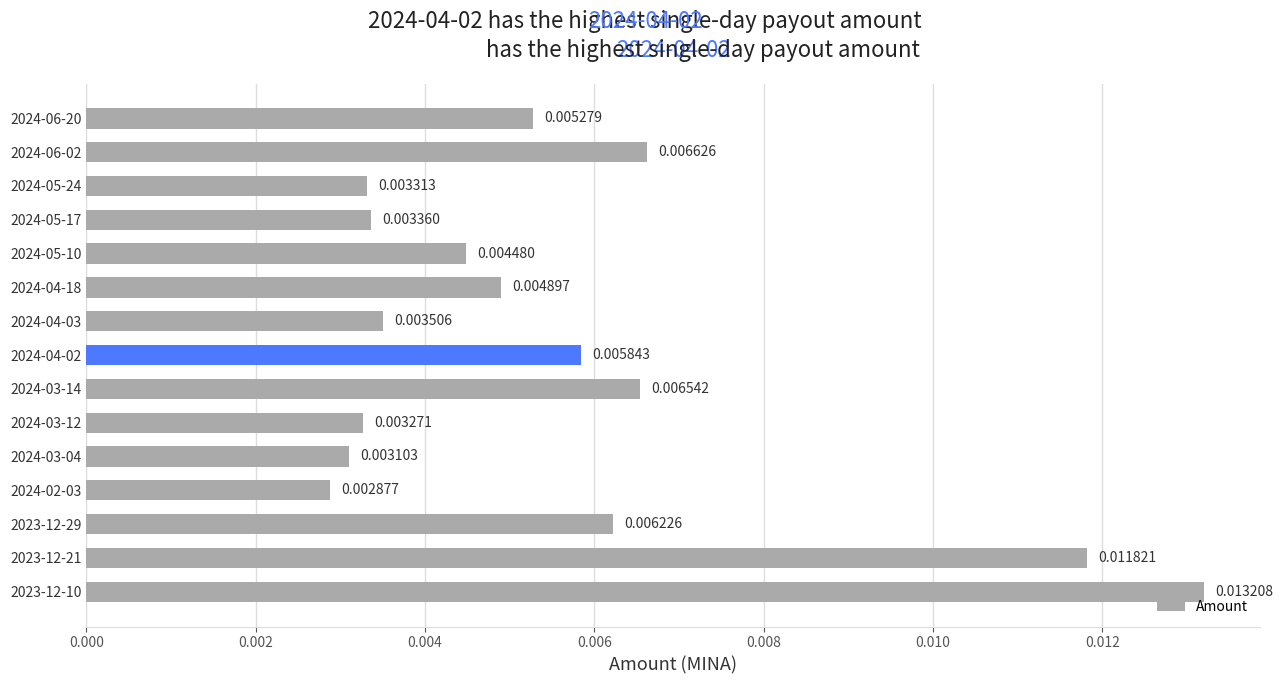

Which label corresponds to the largest value in the chart?

2023-12-10